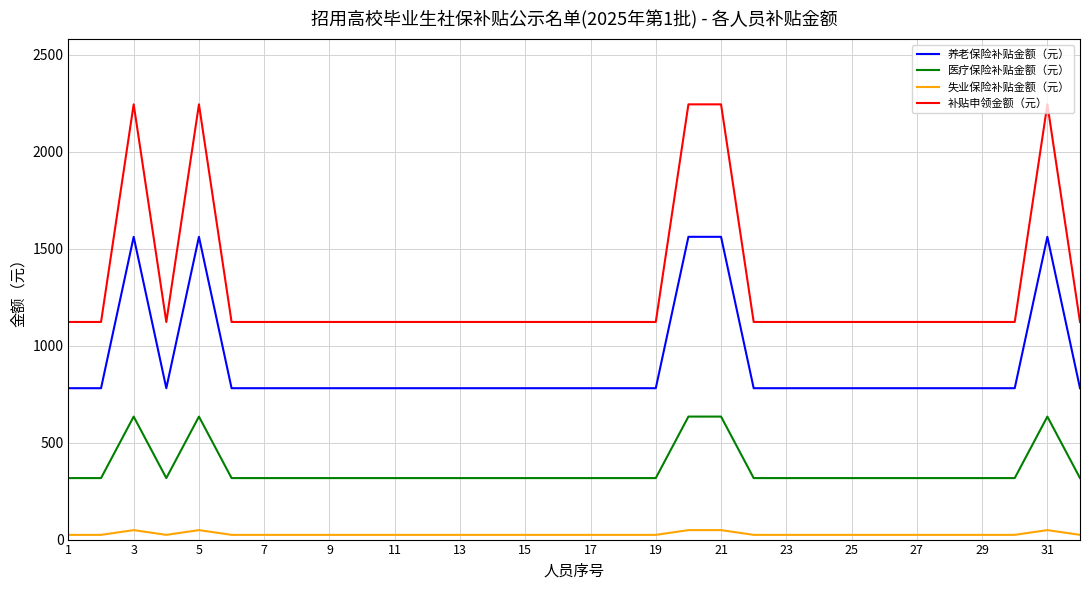

Which series has the widest spread of values?

补贴申领金额（元）